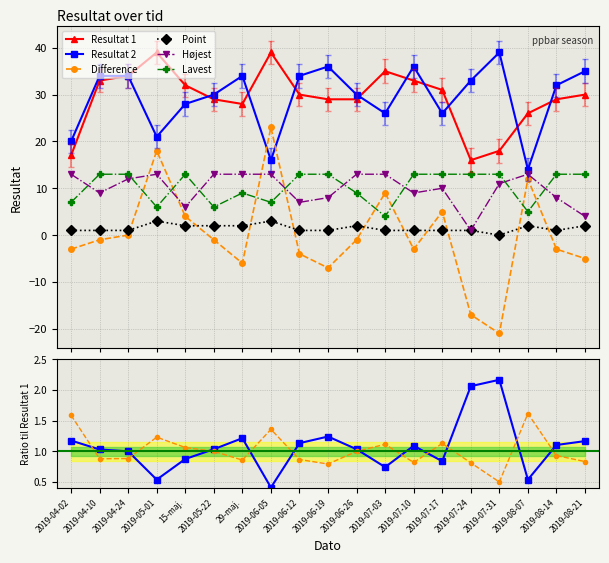

What position from the left is 2019-08-21?

19